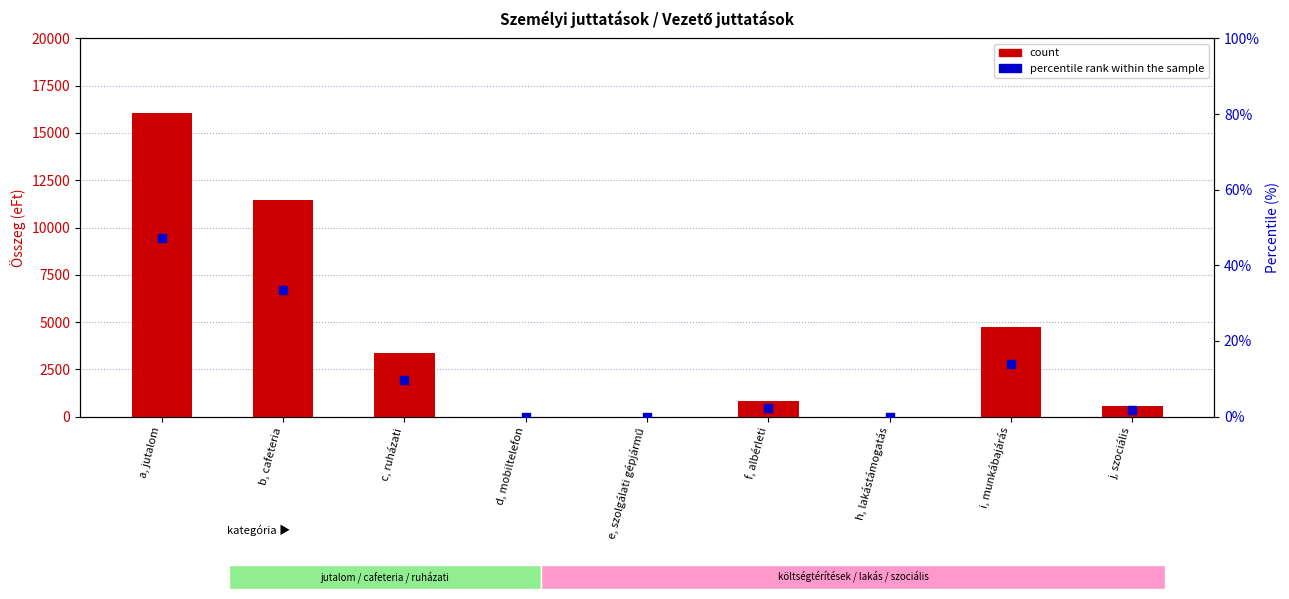

Which series has the largest Y range (max minus min)?

count